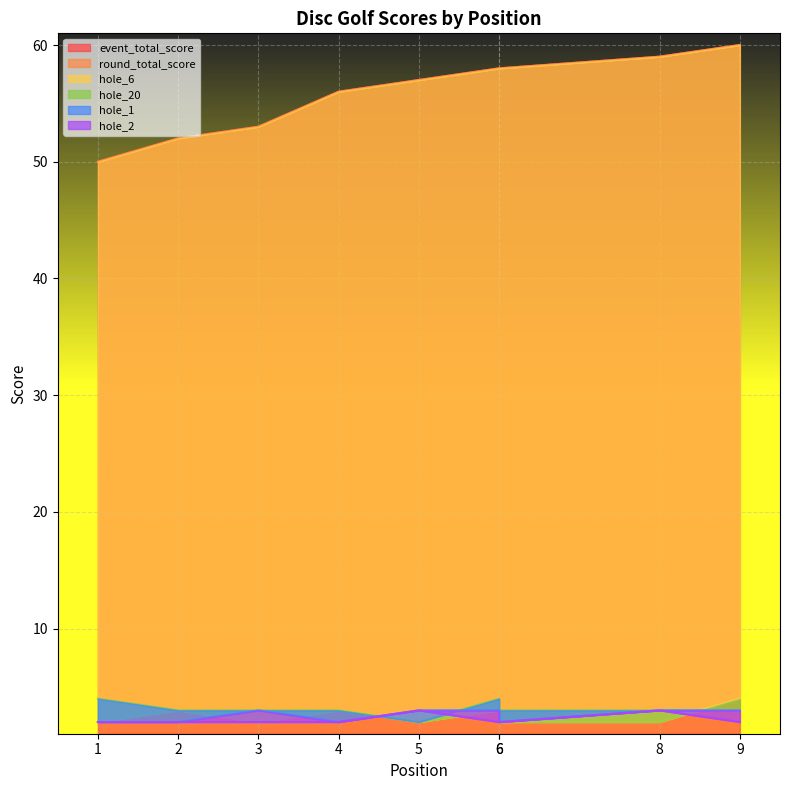

How many values in the hole_6 series exceed 2?

4